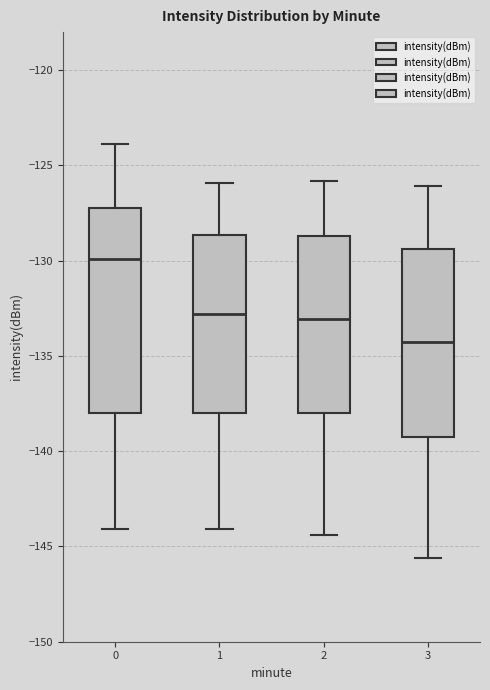

Reading left to right, read every box against the y-axis: the position of its median line, the range the box covers, and the ends of its whiskers. The values are not printed on the chart, so give them approximately, as read against the axis.

0: median -130.0, box -138.0 to -127.0, whiskers -144.0 to -124.0
1: median -133.0, box -138.0 to -128.5, whiskers -144.0 to -126.0
2: median -133.0, box -138.0 to -128.5, whiskers -144.5 to -126.0
3: median -134.0, box -139.5 to -129.5, whiskers -145.5 to -126.0